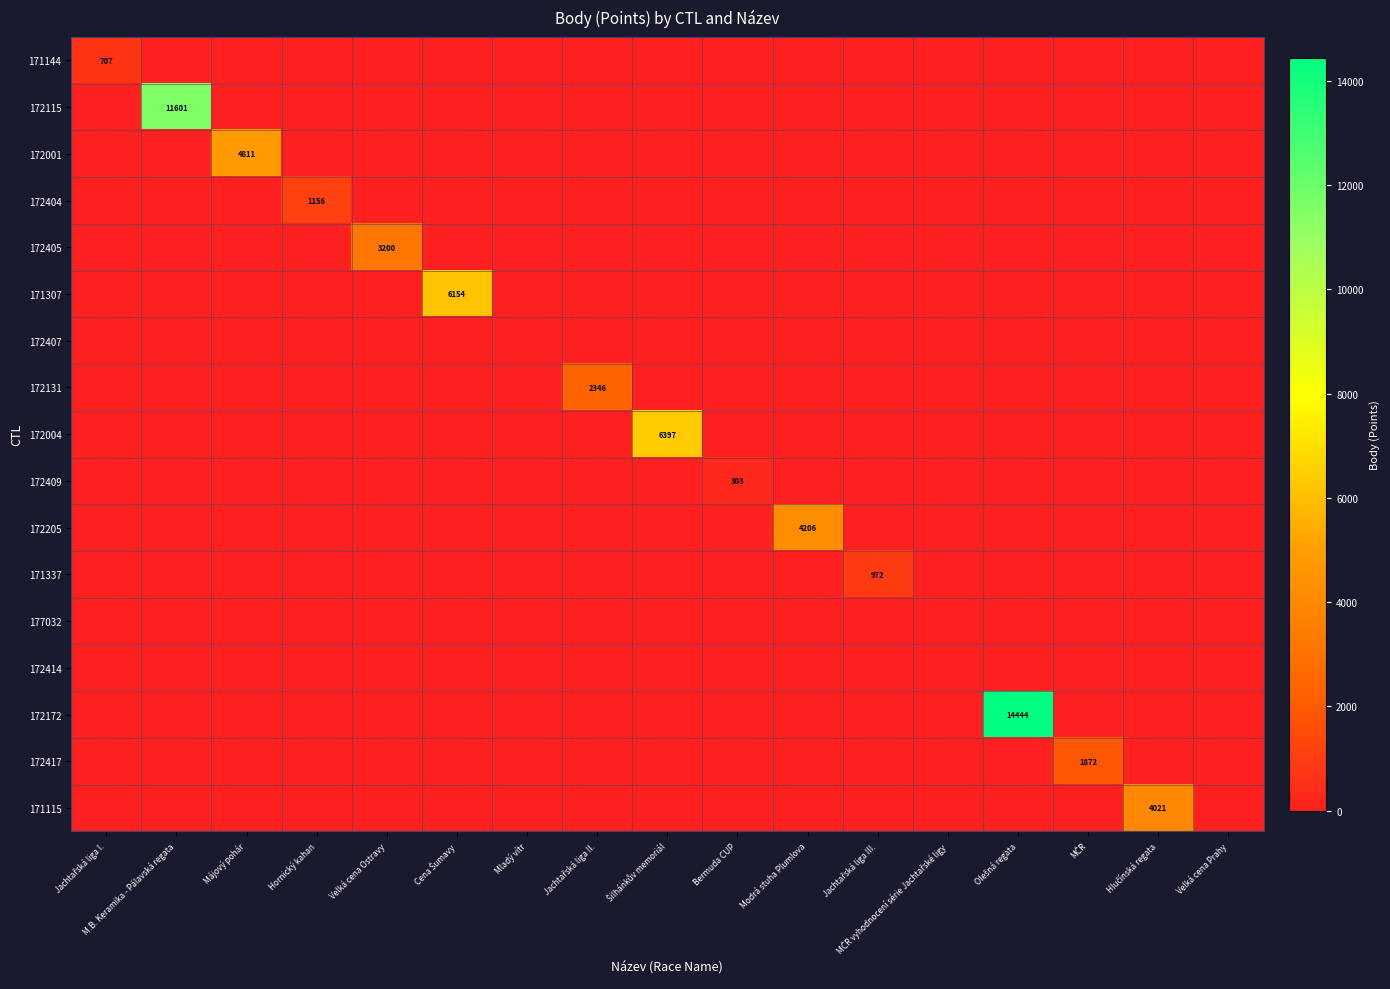

List the labels in order of 171144 value, largest first.

Jachtařská liga I., M.B. Keramika - Pálavská regata, Májový pohár, Hornický kahan, Velká cena Ostravy, Cena Šumavy, Mladý vítr, Jachtařská liga II., Šilhánkův memoriál, Bermuda CUP, Modrá stuha Plumlova, Jachtařská liga III., MČR vyhodnocení série Jachtařské ligy, Olešná regata, MČR, Hlučínská regata, Velká cena Prahy